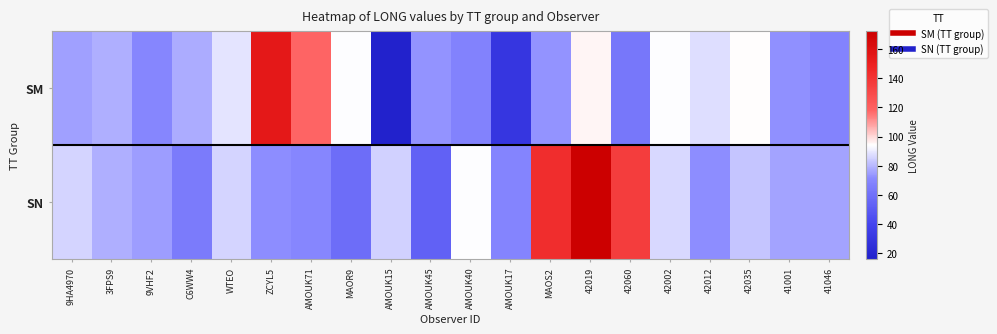

Reading left to right, what are all the values shown in this chart?

SM: 9HA4970=75.4	3FPS9=78.2	9VHF2=69.9	C6WW4=77.9	WTEO=88.6	ZCYL5=154.5	AMOUK71=118.1	MAOR9=93.7	AMOUK15=15.9	AMOUK45=73.2	AMOUK40=68.1	AMOUK17=30.4	MAOS2=72.7	42019=95.3	42060=63.3	42002=93.6	42012=87.6	42035=94.4	41001=72.3	41046=68.4
SN: 9HA4970=86.0	3FPS9=78.5	9VHF2=74.8	C6WW4=64.8	WTEO=85.6	ZCYL5=71.5	AMOUK71=69.6	MAOR9=58.6	AMOUK15=84.9	AMOUK45=53.0	AMOUK40=93.9	AMOUK17=69.2	MAOS2=142.9	42019=172.1	42060=136.1	42002=86.4	42012=72.0	42035=82.8	41001=76.3	41046=76.3